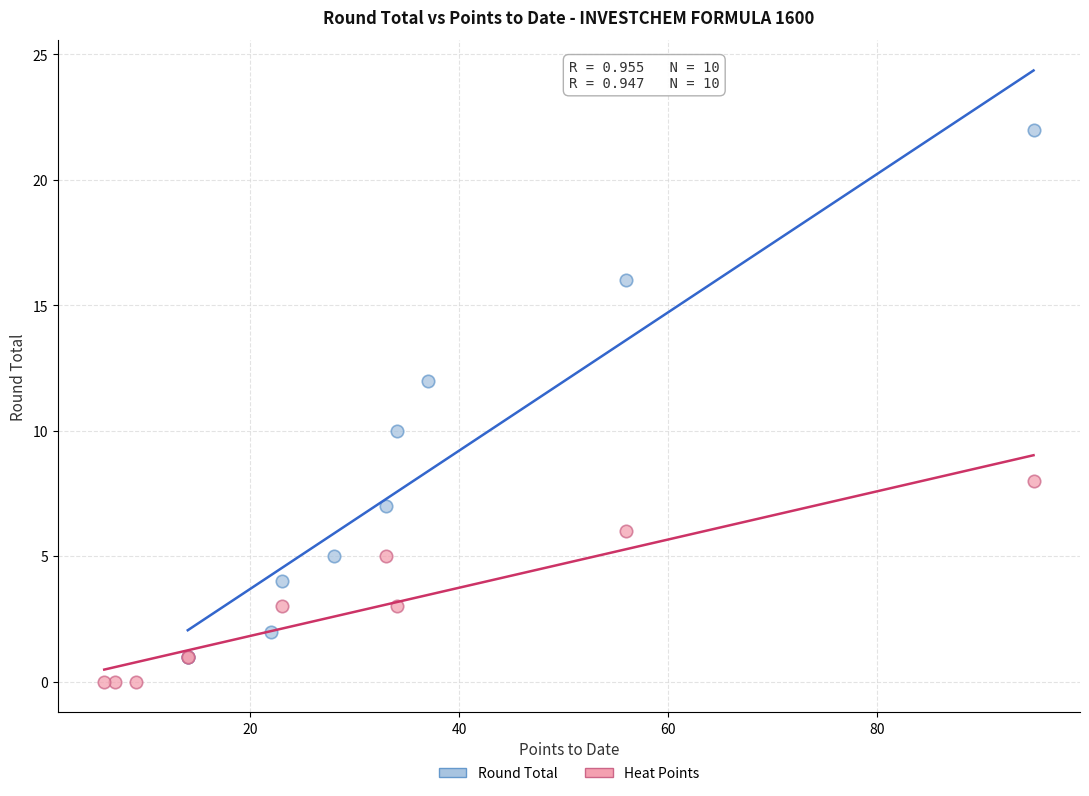

Which series contains the highest Y value?

Round Total